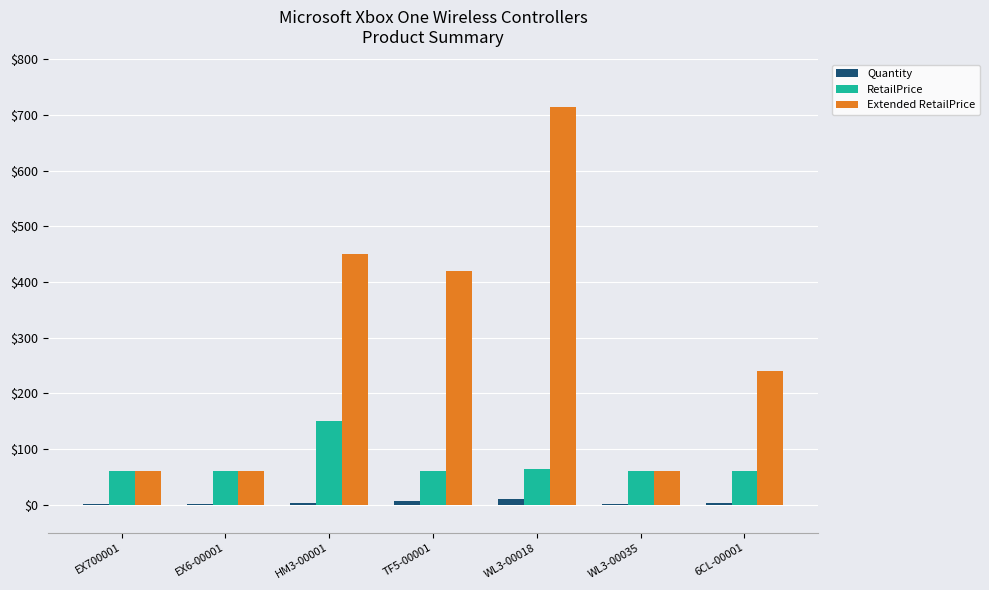

Count the number of data series in this chart.

3